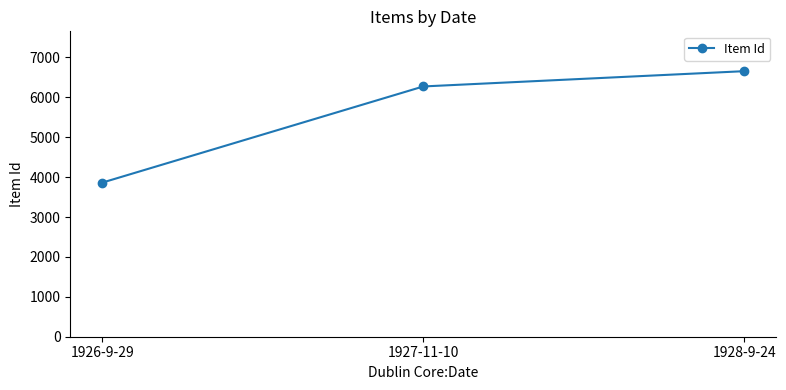

What is the label of the 2nd point from the left?

1927-11-10